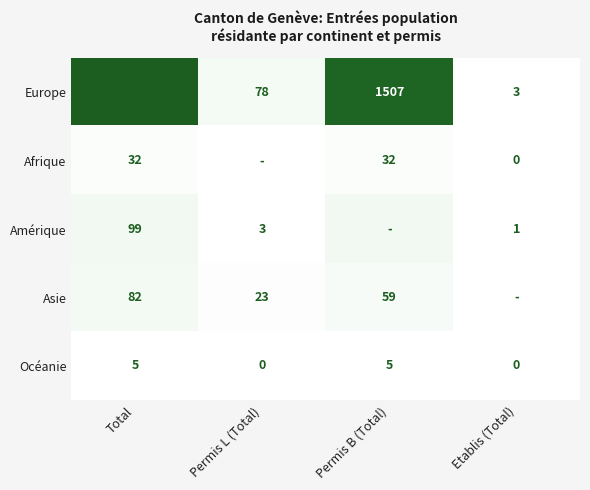

The Europe series shows 612 at Permis B (Total). True or false?

False